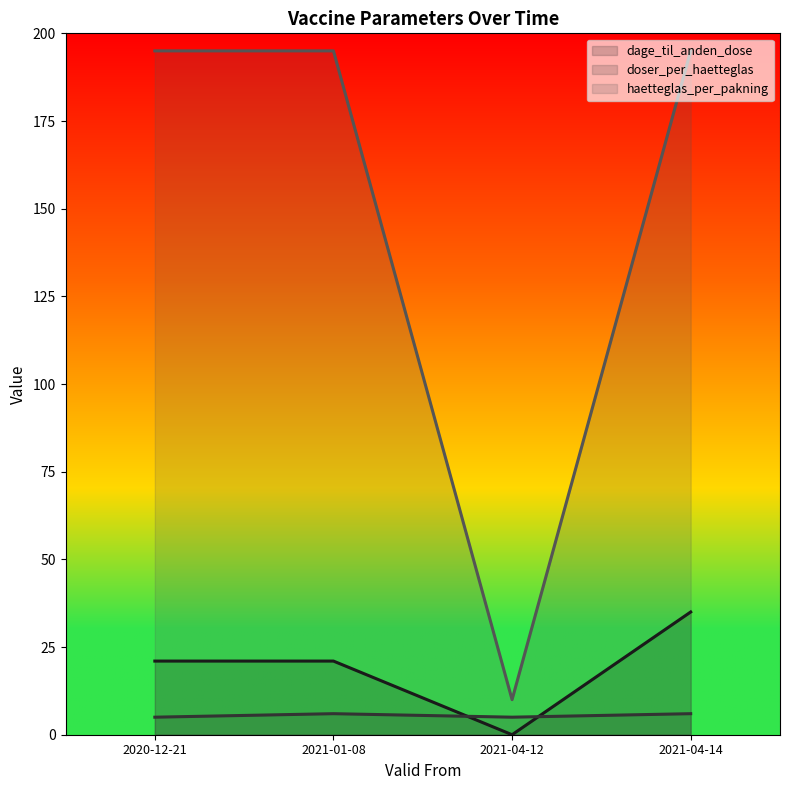

True or false: doser_per_haetteglas and haetteglas_per_pakning intersect in this chart.

False